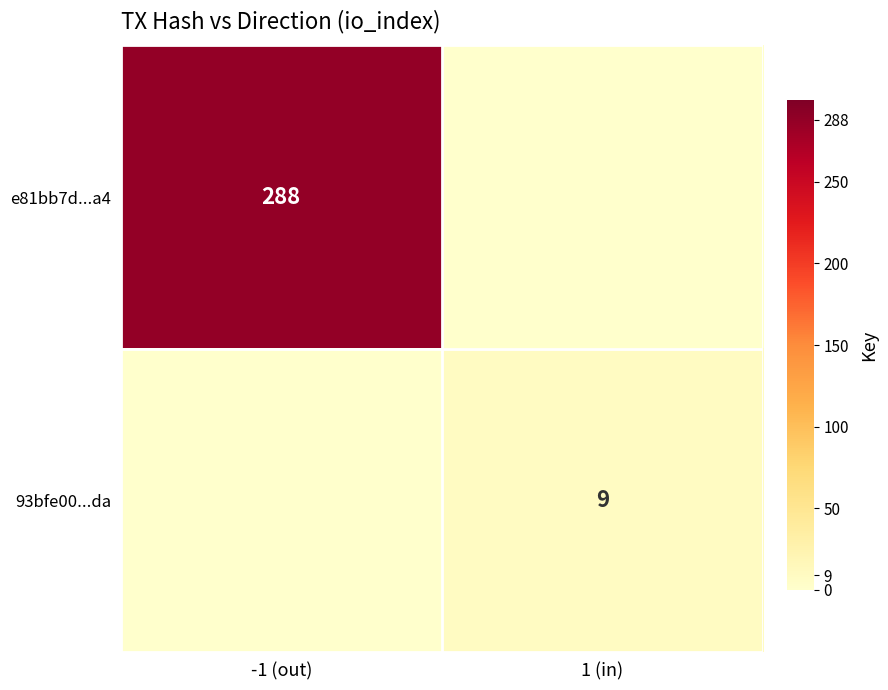

At which label is e81bb7d...a4 closest to 144?

-1 (out)